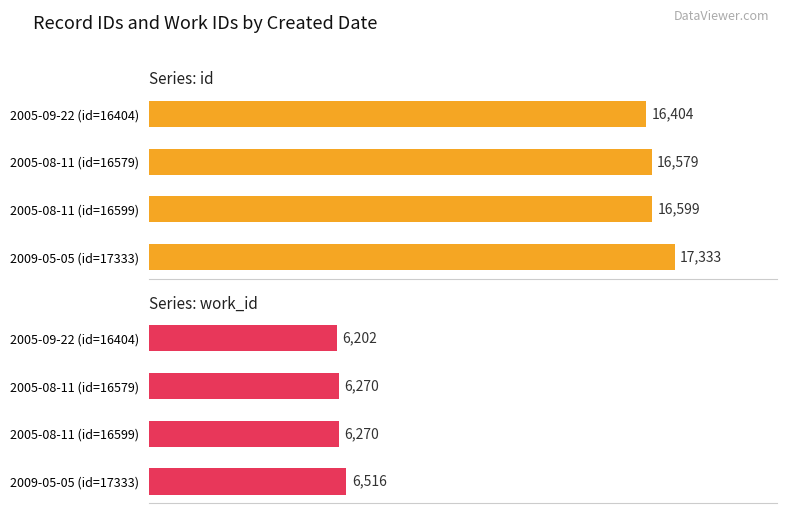

Count the work_id values in the range 6270 to 6516.

3